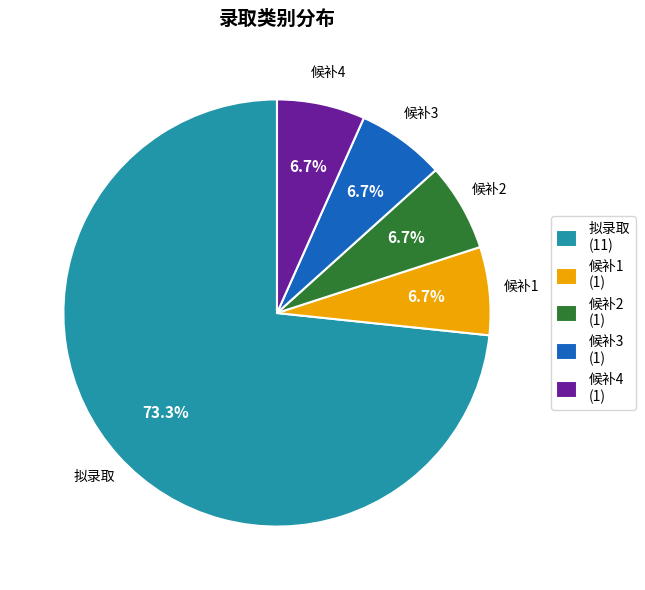

To the nearest percent, what is the combined percentage of 候补4 and 候补2?

13%